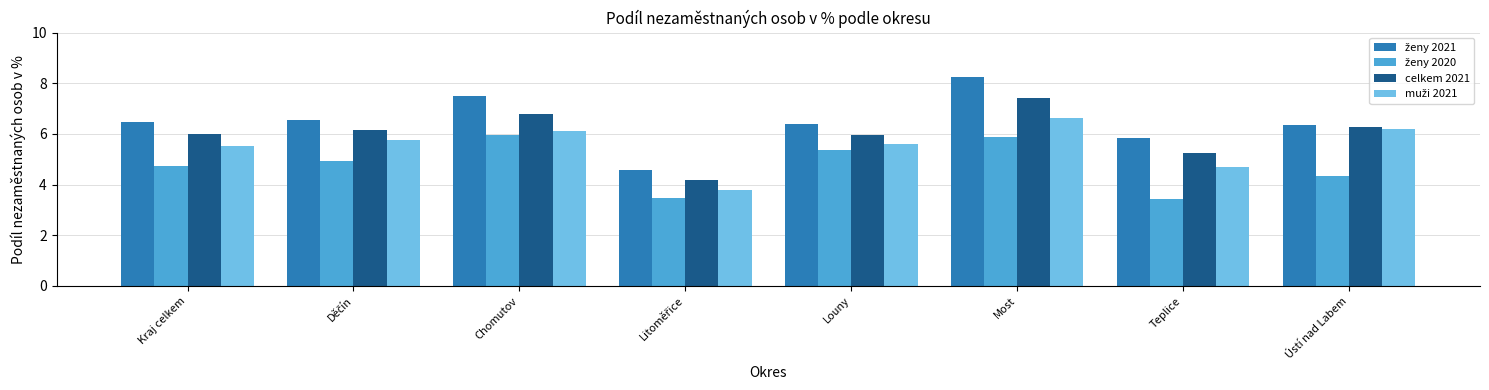

Is it true that celkem 2021 equals 4.6 at Chomutov?

False